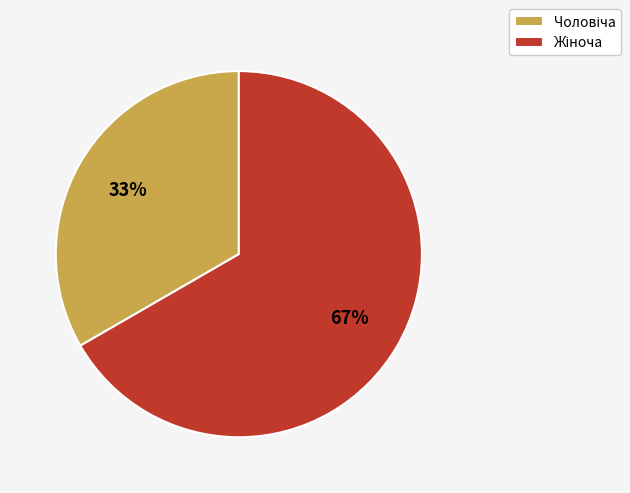

Is there a majority slice in this chart?

Yes